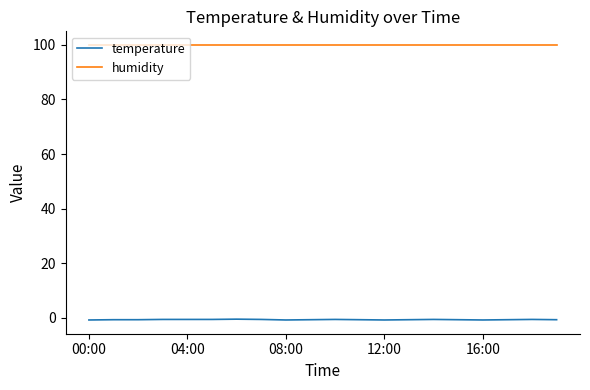

Which series has the widest spread of values?

temperature